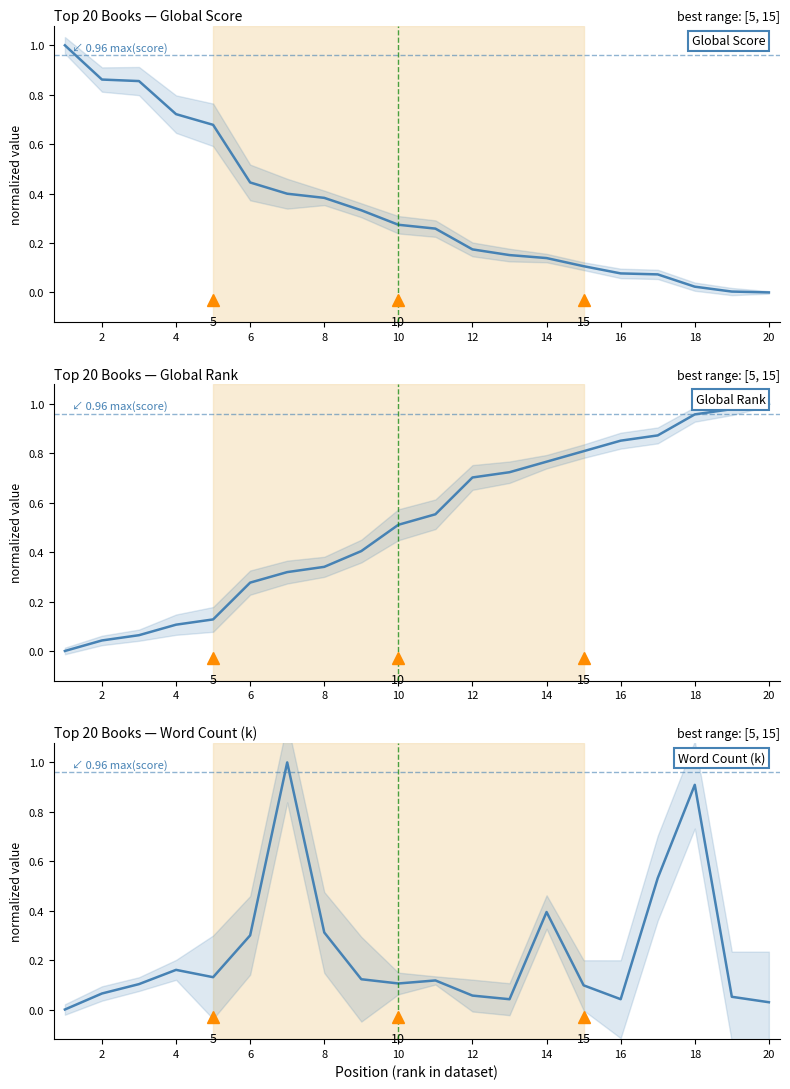

The Global Score series shows 0.2 at 14. True or false?

False